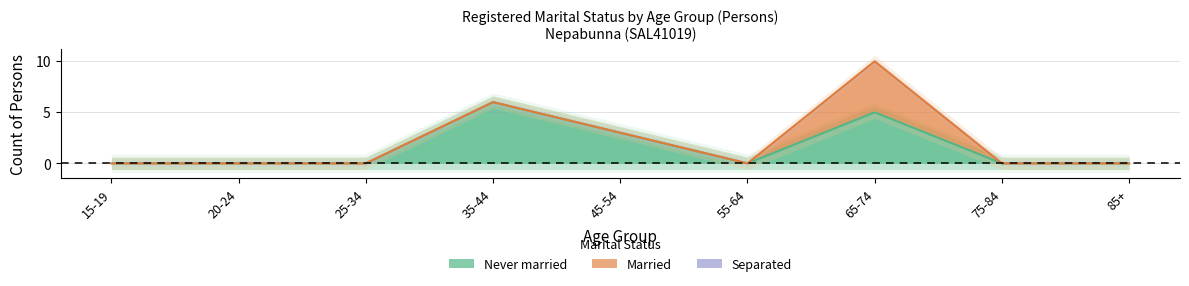

How many interior local valleys does the Never married series have?

1